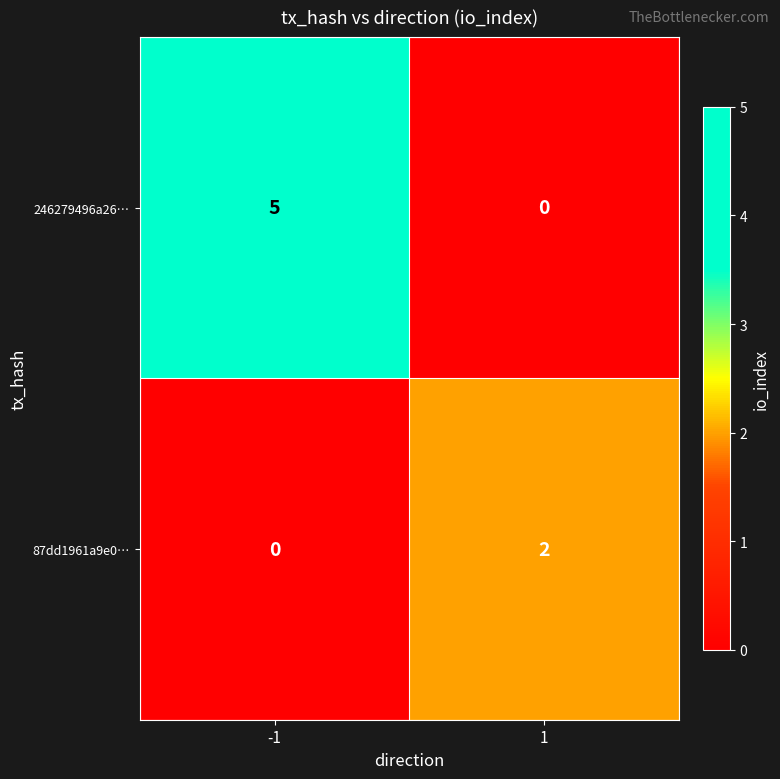

Rank the series by their average value, from highest to lowest.

246279496a26…, 87dd1961a9e0…